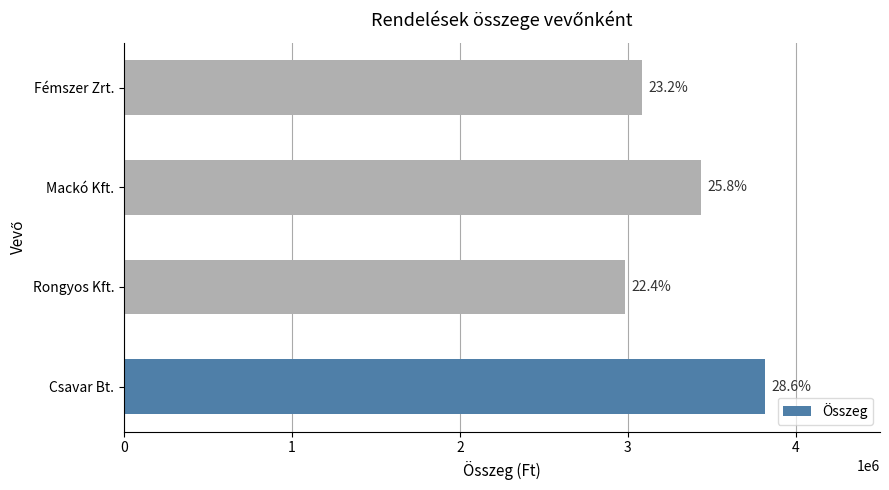

What is the average value?

3329250